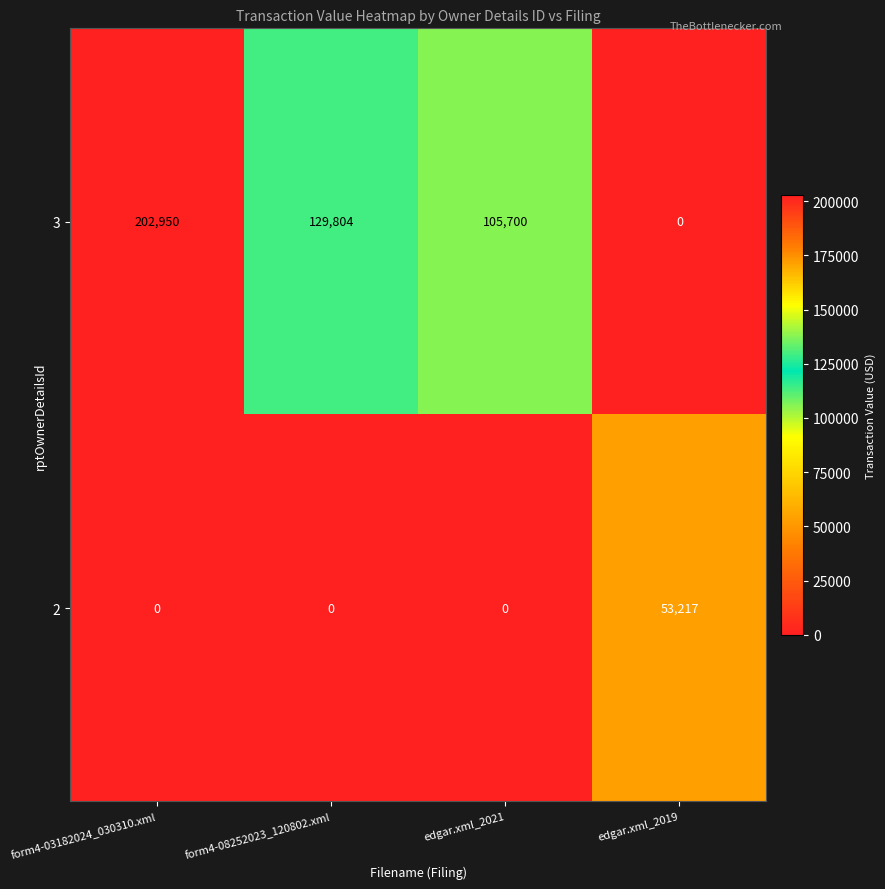

What is the sum of the 2 values at edgar.xml_2019 and form4-03182024_030310.xml?

53217